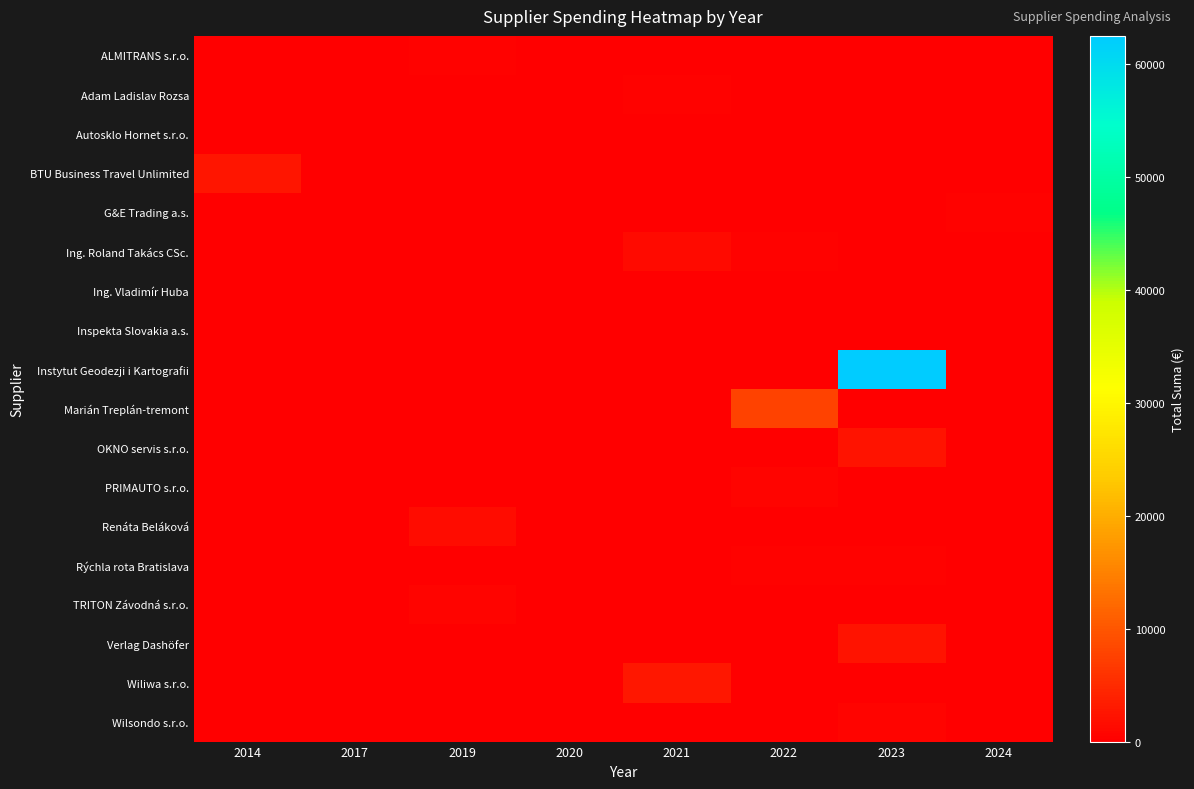

Between 2022 and 2020, which is larger?

2022